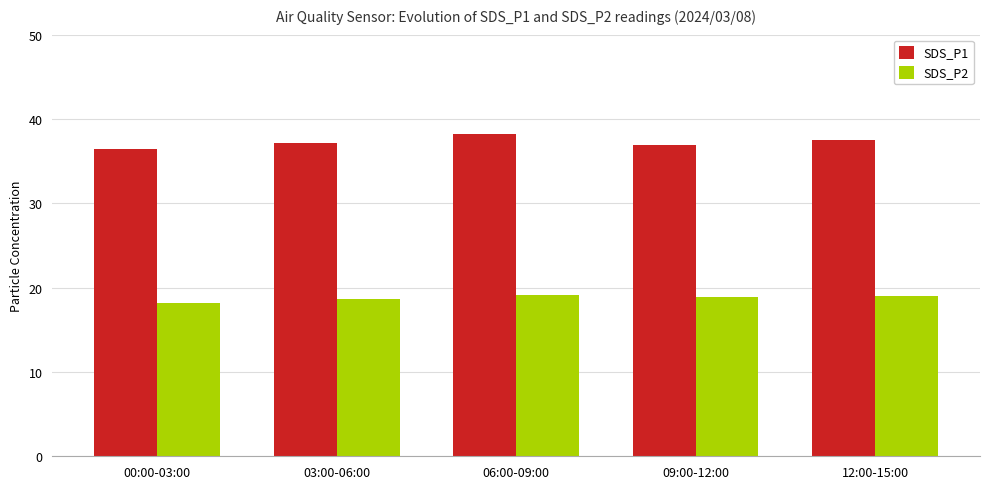

At which category is the sum across all series the highest?

06:00-09:00